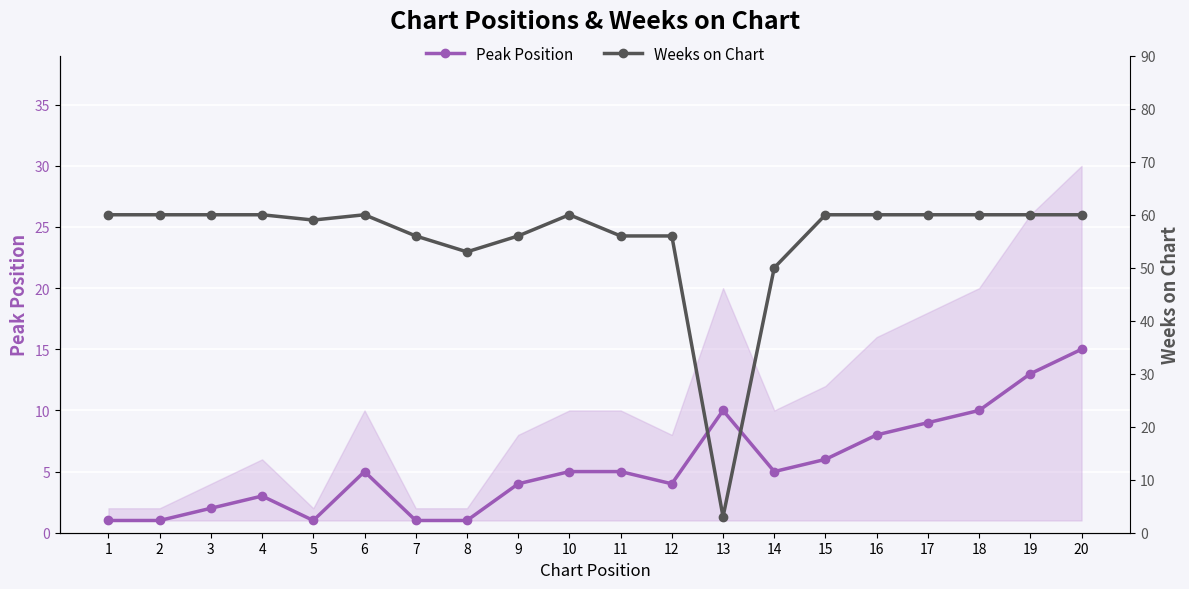

List the labels in order of Weeks on Chart value, smallest first.

13, 14, 8, 7, 9, 11, 12, 5, 1, 2, 3, 4, 6, 10, 15, 16, 17, 18, 19, 20